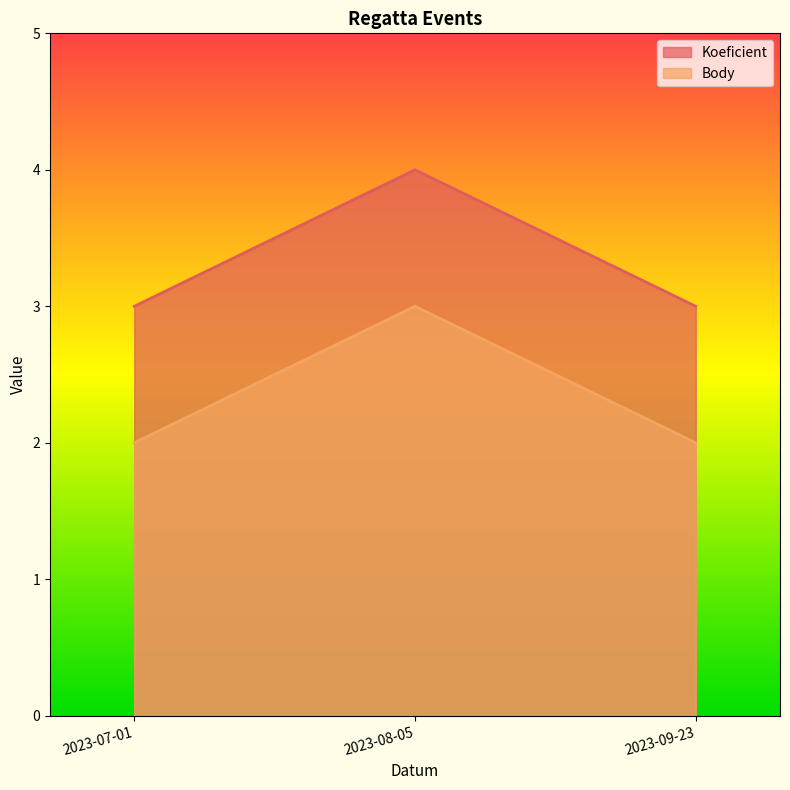

What is the label of the 1st point from the right?

2023-09-23